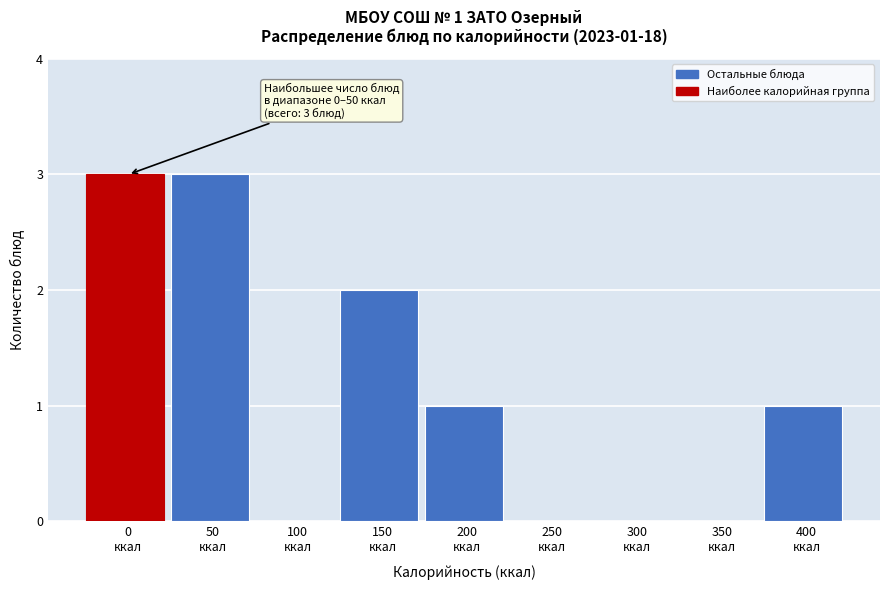

What is the greatest value displayed?

3